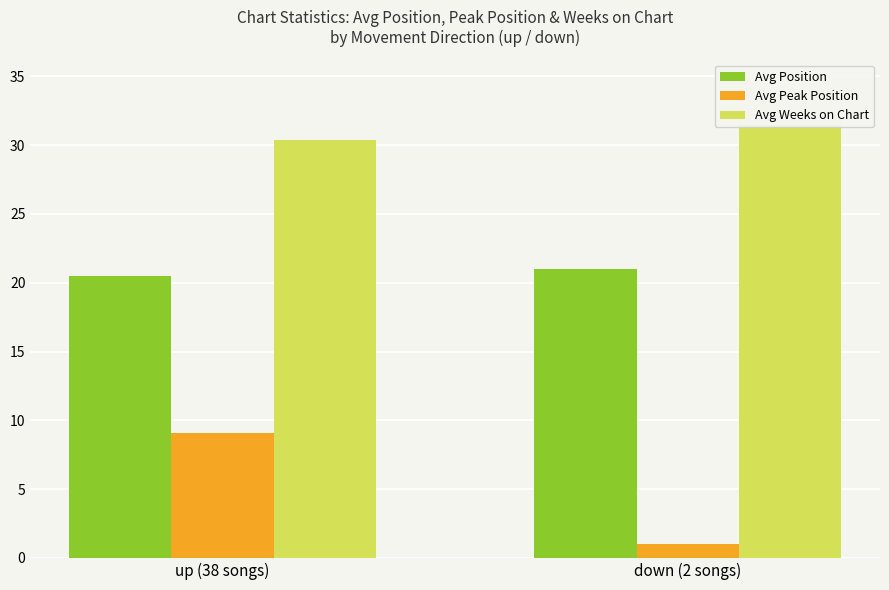

The value of Avg Weeks on Chart at up (38 songs) is 30.4. True or false?

True